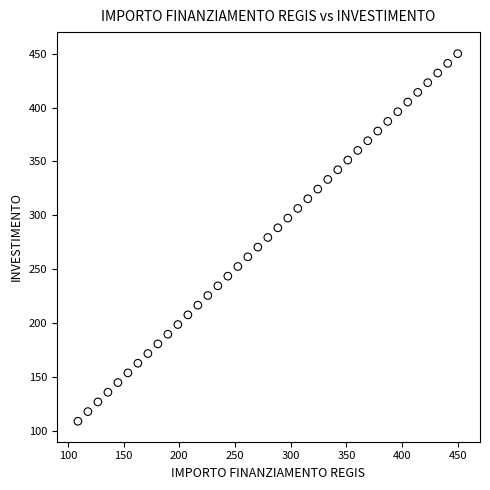

What is the range of X values (max minus min)?

341.0